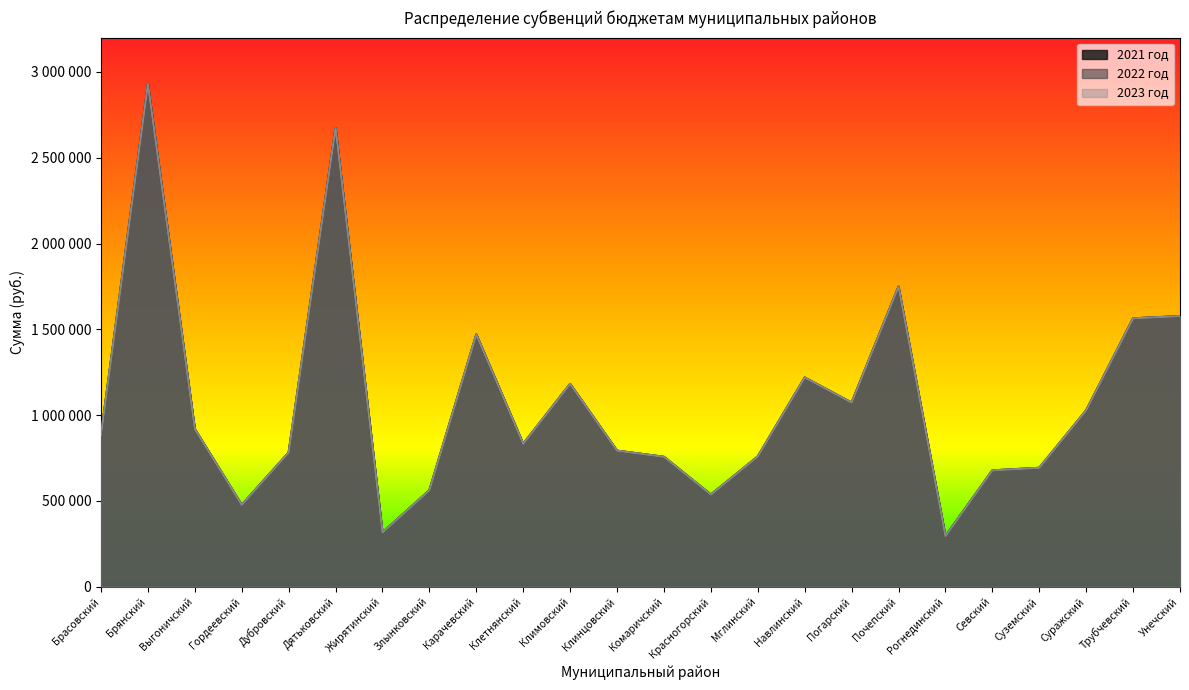

At which category does 2023 год reach its first local peak?

Брянский